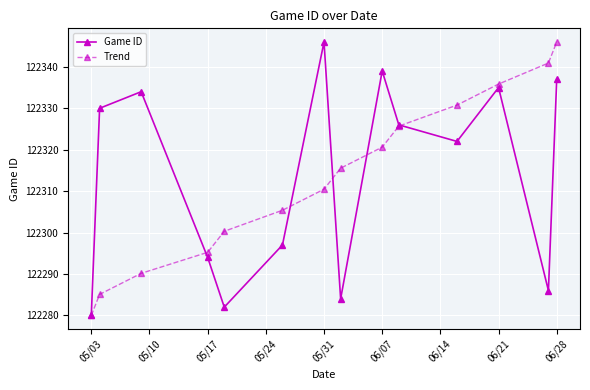

Reading left to right, list all the values displayed in this chart.

Game ID: 122280.0	122330.0	122334.0	122294.0	122282.0	122297.0	122346.0	122284.0	122339.0	122326.0	122322.0	122335.0	122286.0	122337.0
Trend: 122280.0	122285.1	122290.2	122295.2	122300.3	122305.4	122310.5	122315.5	122320.6	122325.7	122330.8	122335.8	122340.9	122346.0